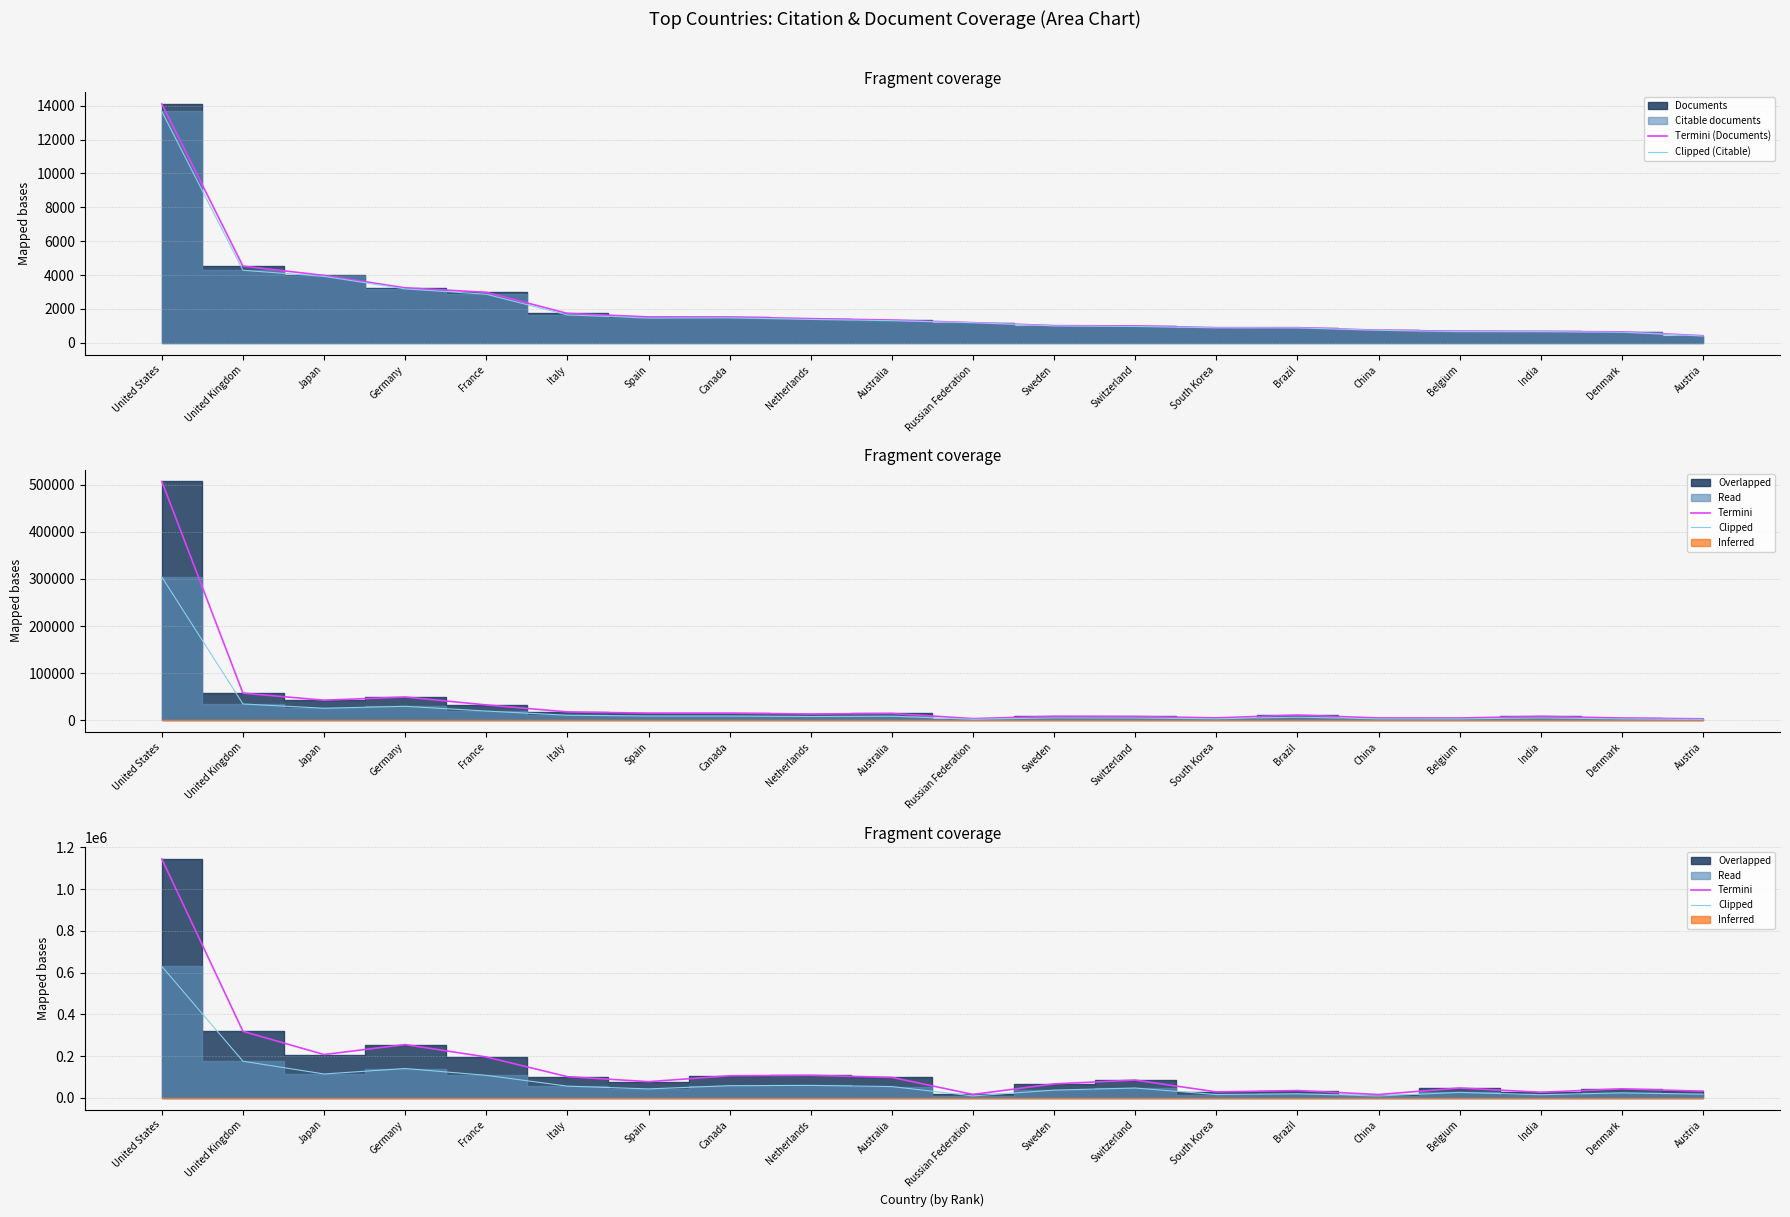

True or false: Clipped (Citable) and Termini (Documents) cross at least once.

False